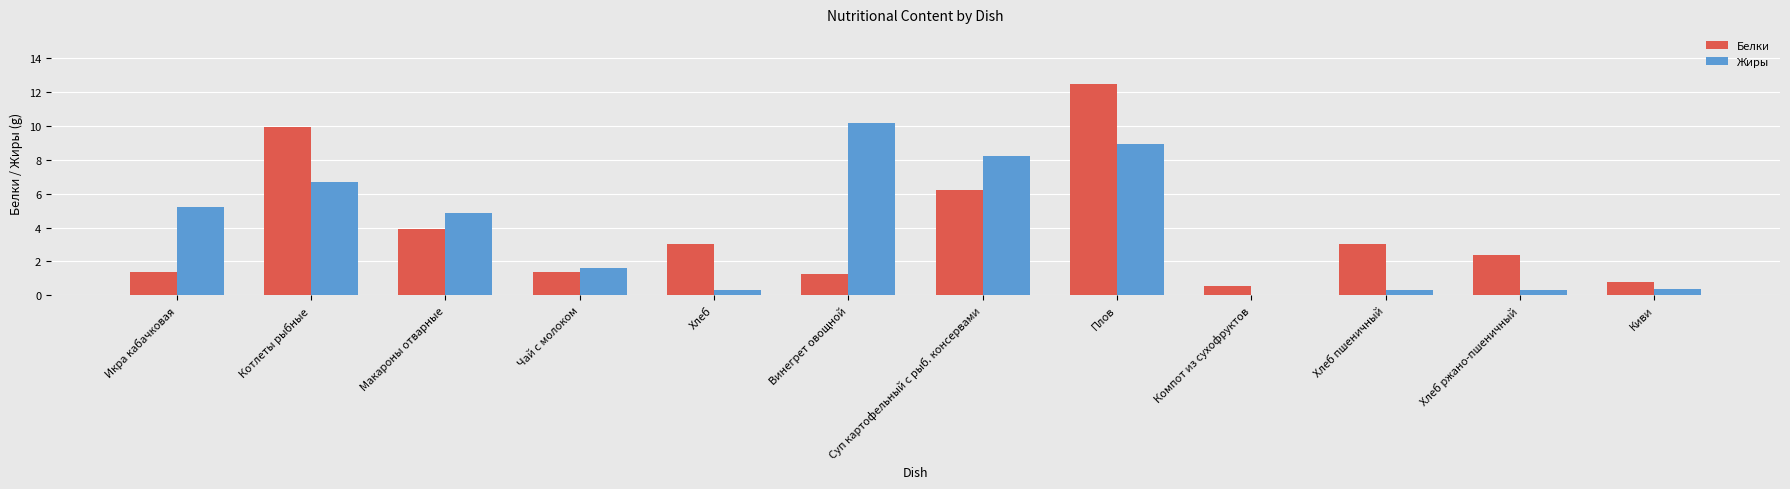

At which category is the sum across all series the highest?

Плов